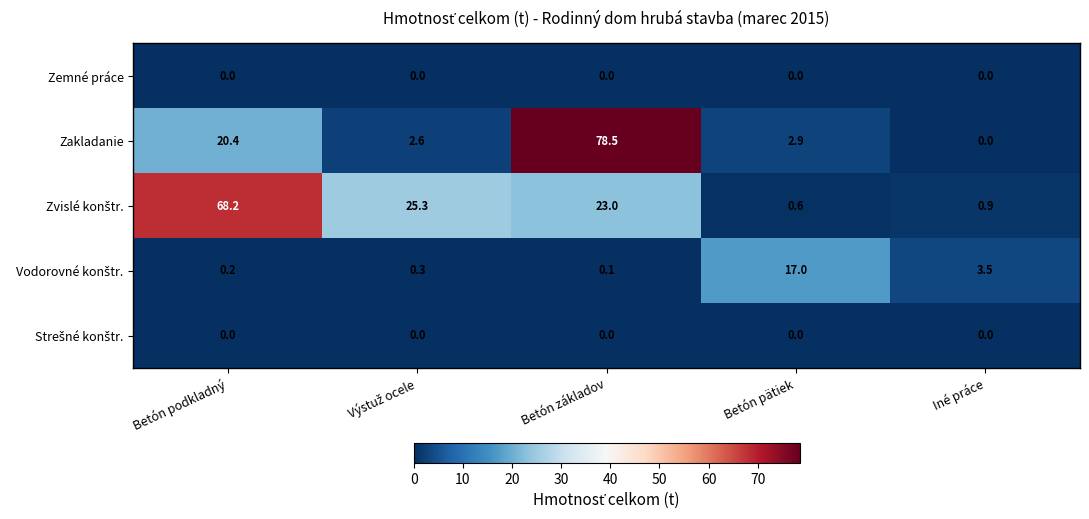

What is the spread (max minus min) of values at Betón pätiek?

17.0